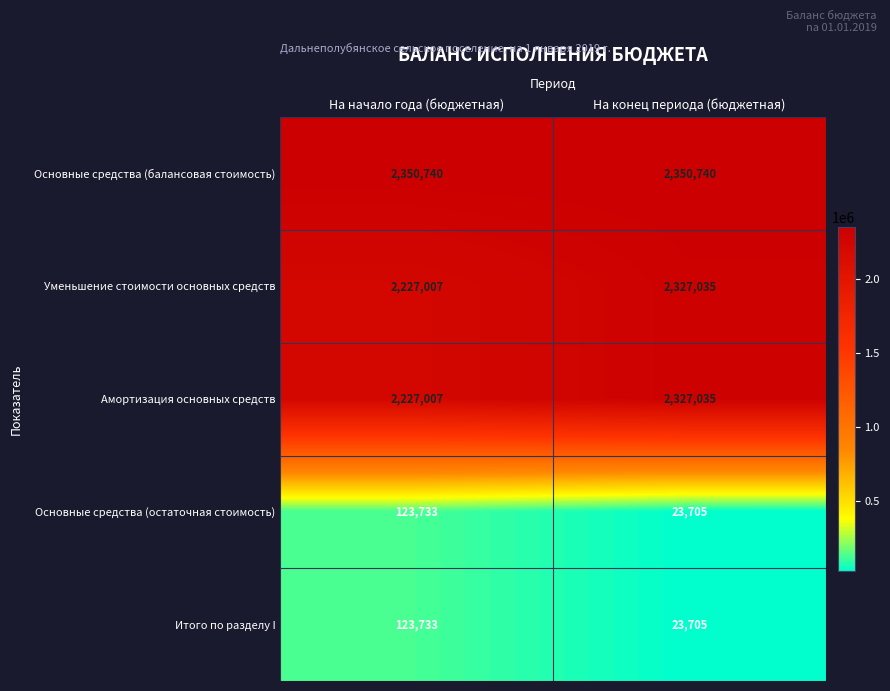

Rank the categories by Основные средства (остаточная стоимость) value from highest to lowest.

На начало года (бюджетная), На конец периода (бюджетная)